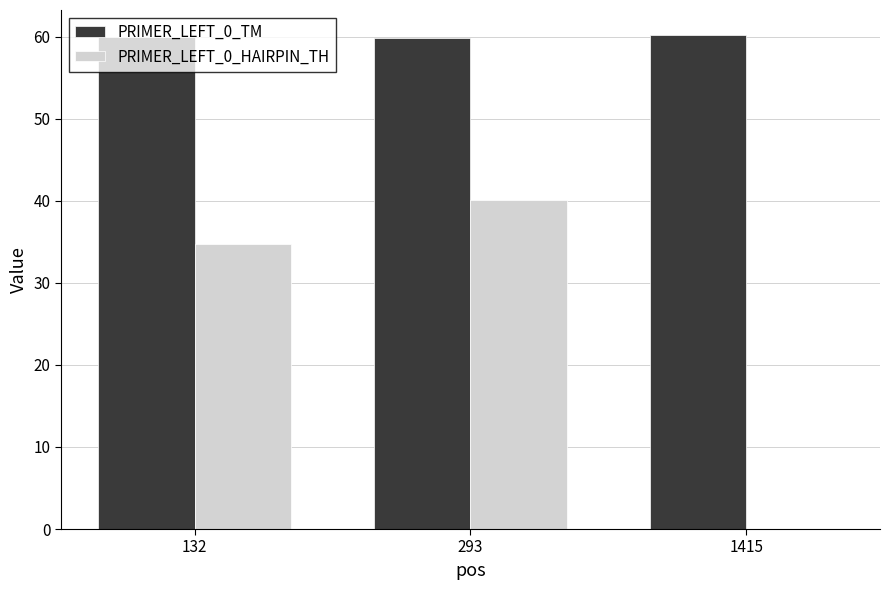

What is the sum of all PRIMER_LEFT_0_HAIRPIN_TH values?

74.9